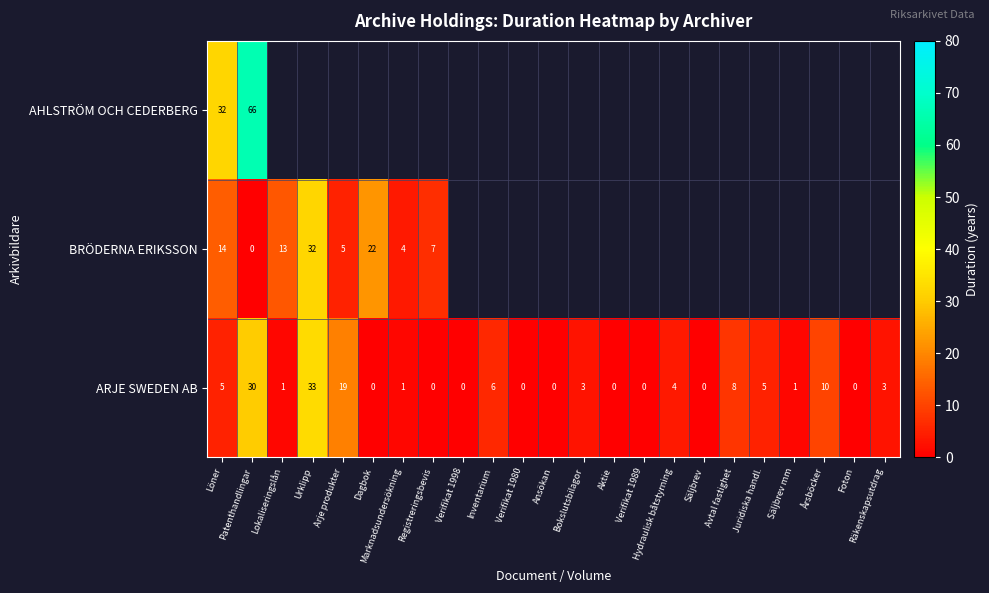

How many positive values does the ARJE SWEDEN AB series have?

14